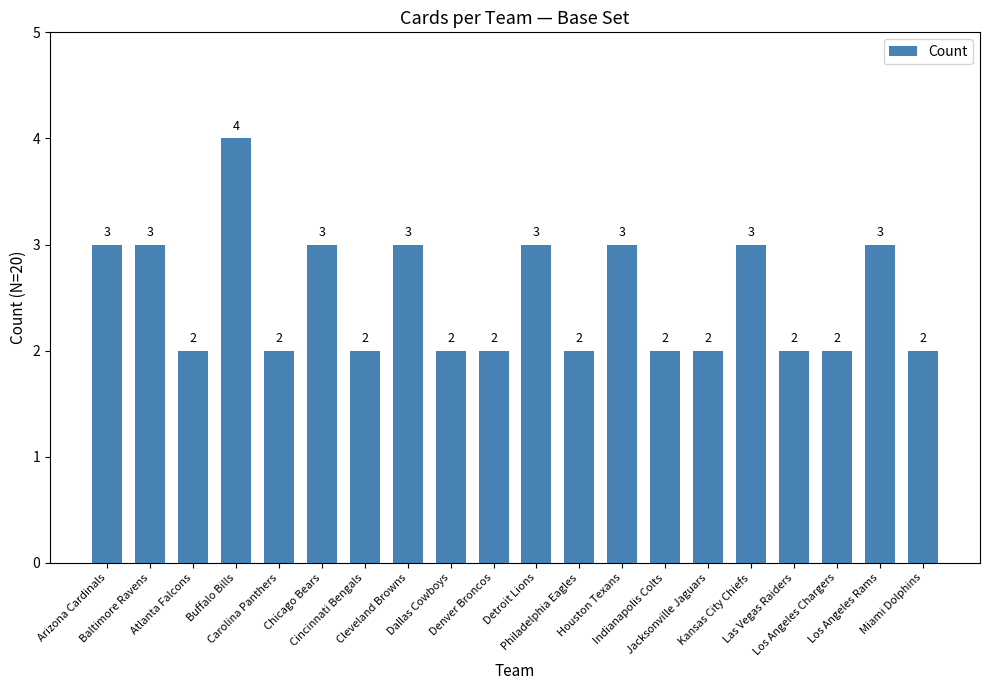

What is the smallest value displayed?

2